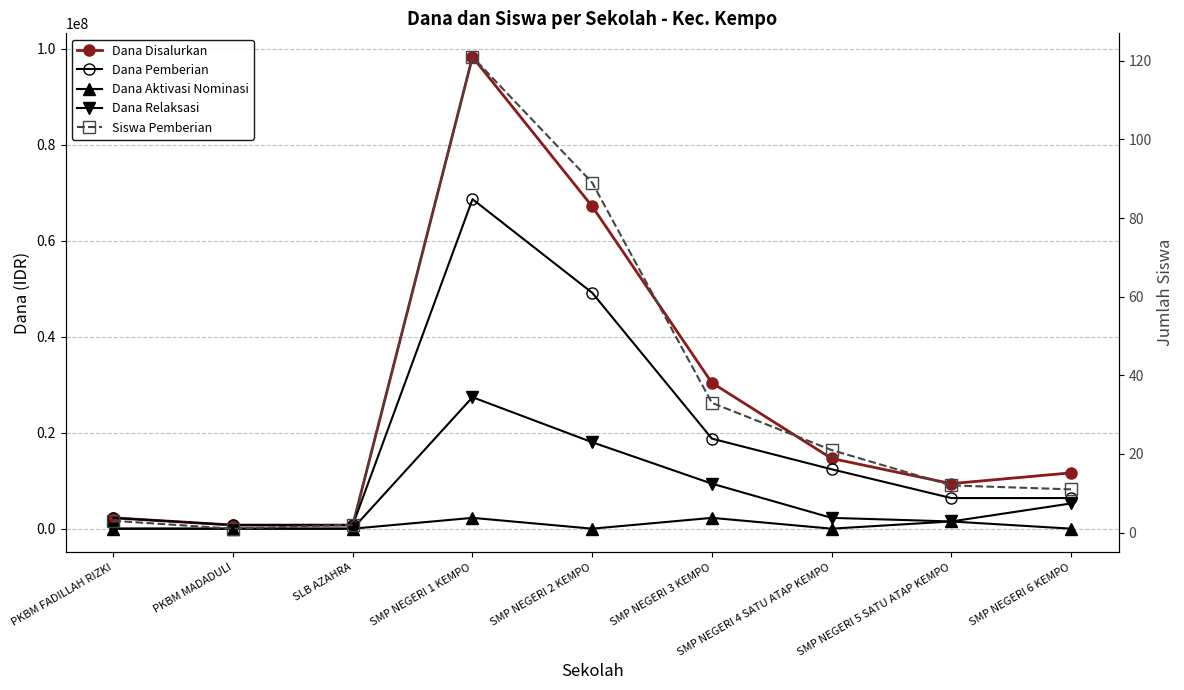

What is the label of the 4th point from the left?

SMP NEGERI 1 KEMPO